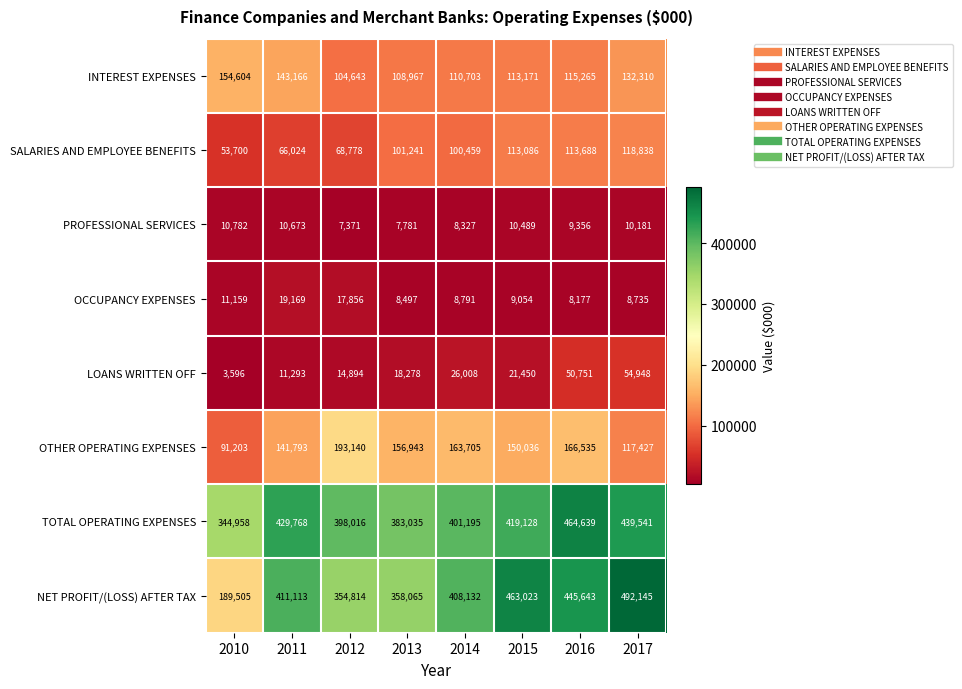

What value does the INTEREST EXPENSES series have at 2011, to the nearest 10?

143170